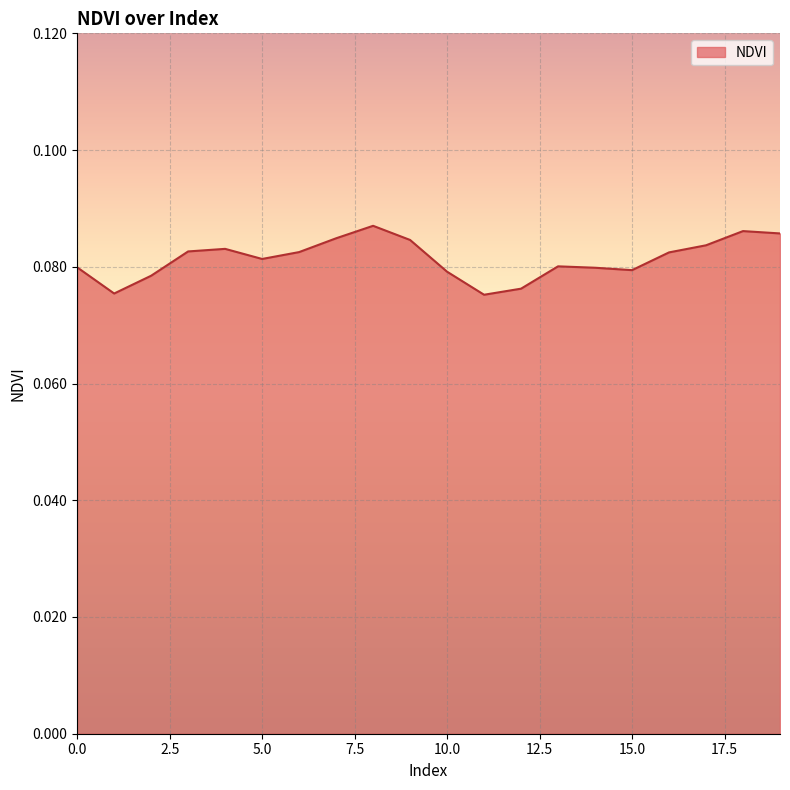

Count the number of data series in this chart.

1